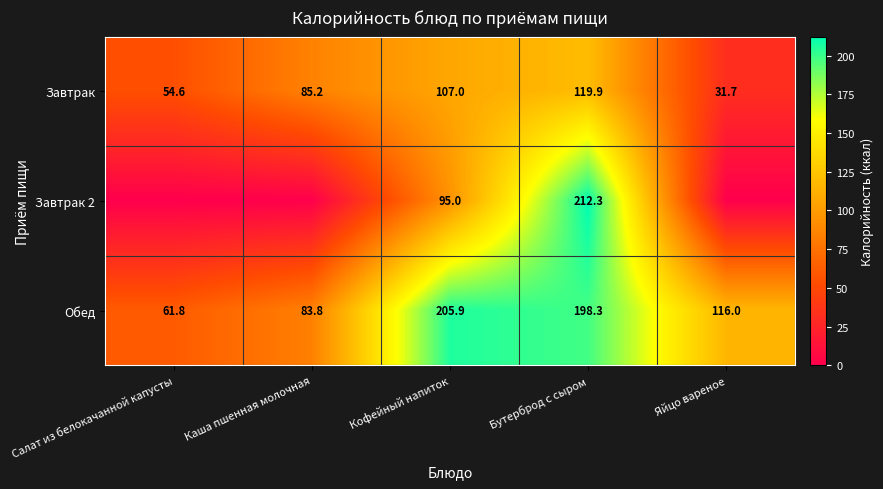

The Завтрак 2 series shows 95.0 at Кофейный напиток. True or false?

True